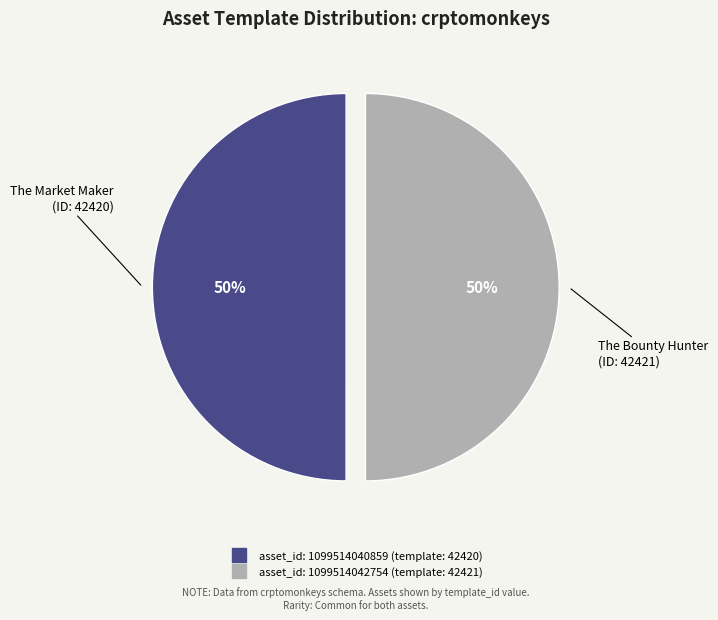

To the nearest percent, what is the average slice percentage?

50%